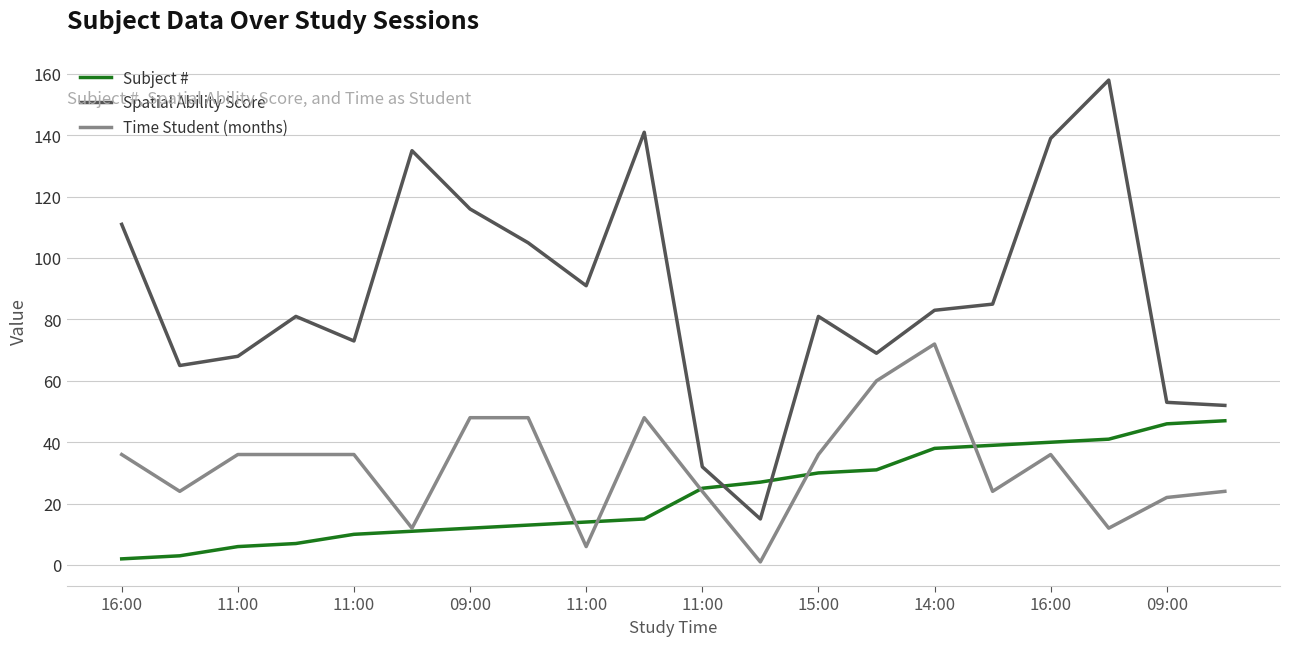

True or false: Time Student (months) and Spatial Ability Score intersect in this chart.

False